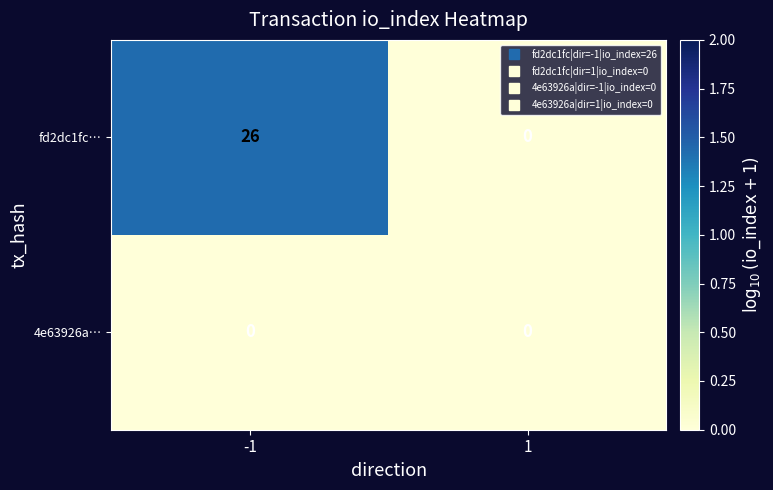

Reading right to left, what are all the values shown in this chart?

fd2dc1fc…: 1=0	-1=26
4e63926a…: 1=0	-1=0